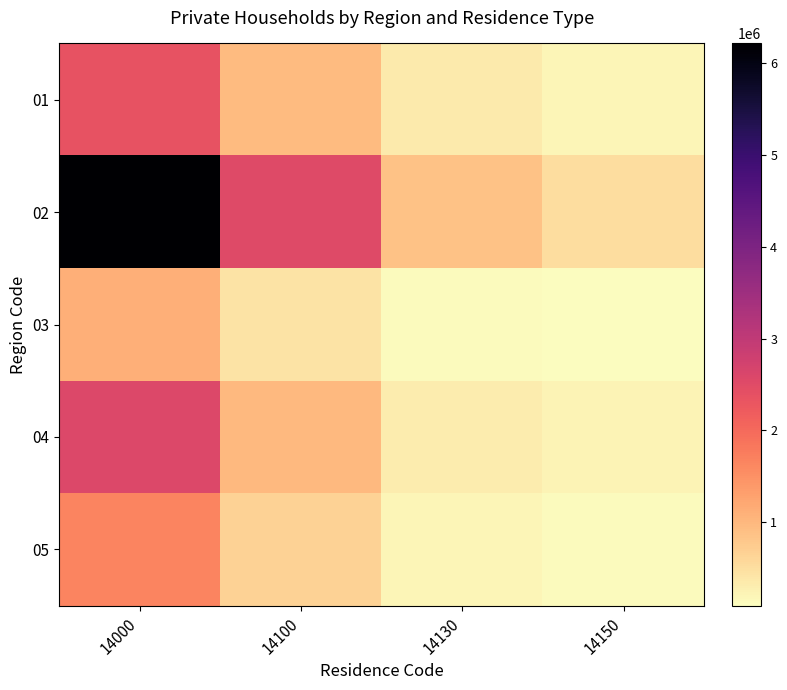

Reading right to left, transcribe all the data shown in this chart.

01: 14150=187880	14130=331414	14100=970366	14000=2357944
02: 14150=504480	14130=876104	14100=2508410	14000=6215441
03: 14150=89392	14130=132237	14100=439766	14000=1107560
04: 14150=214146	14130=307915	14100=982791	14000=2571830
05: 14150=135417	14130=196336	14100=658201	14000=1665230